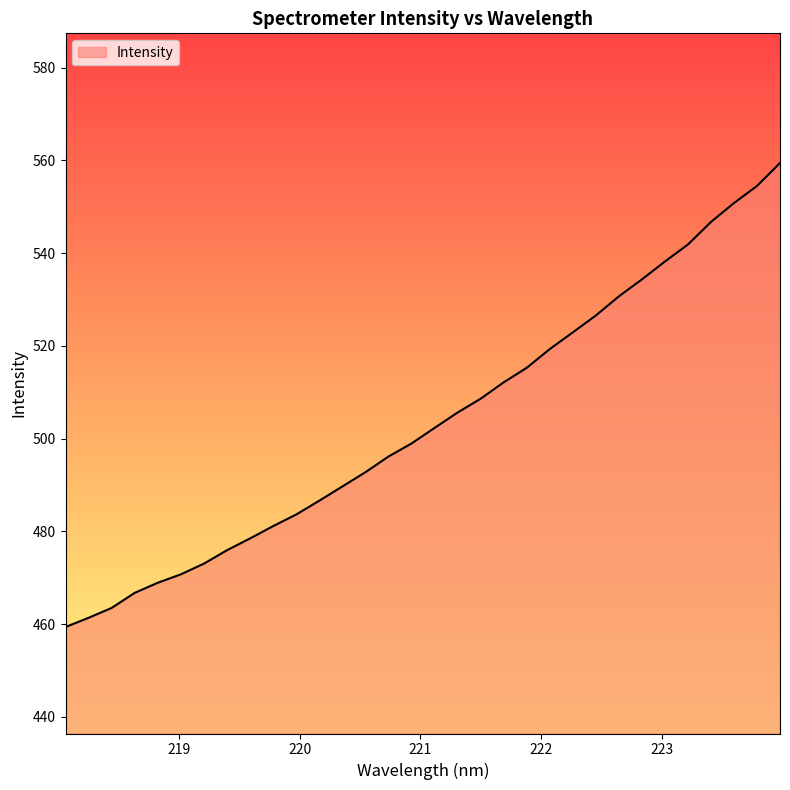

Does the chart display data point markers on the line(s)?

No